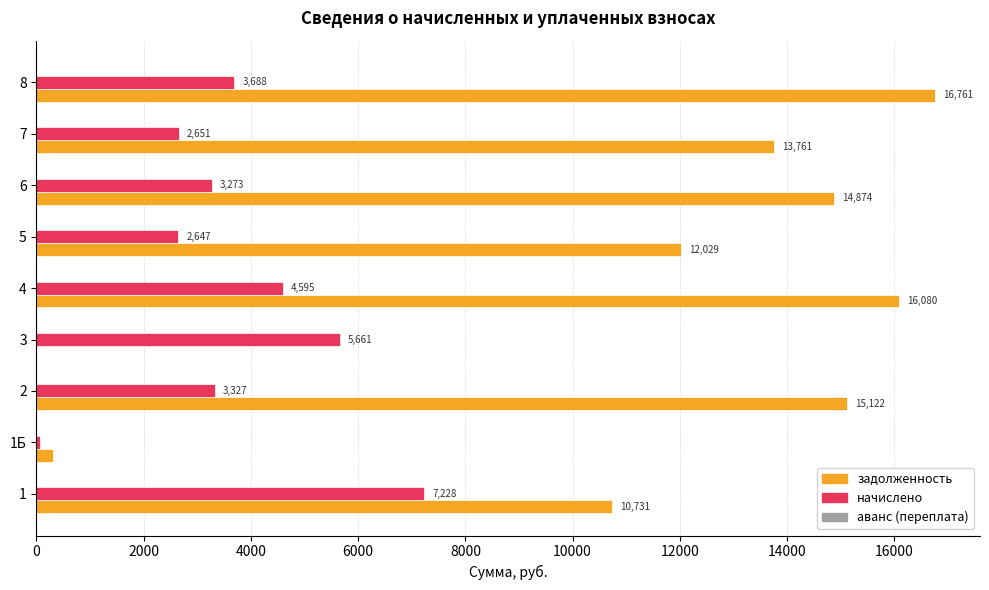

At which category is the sum across all series the highest?

4